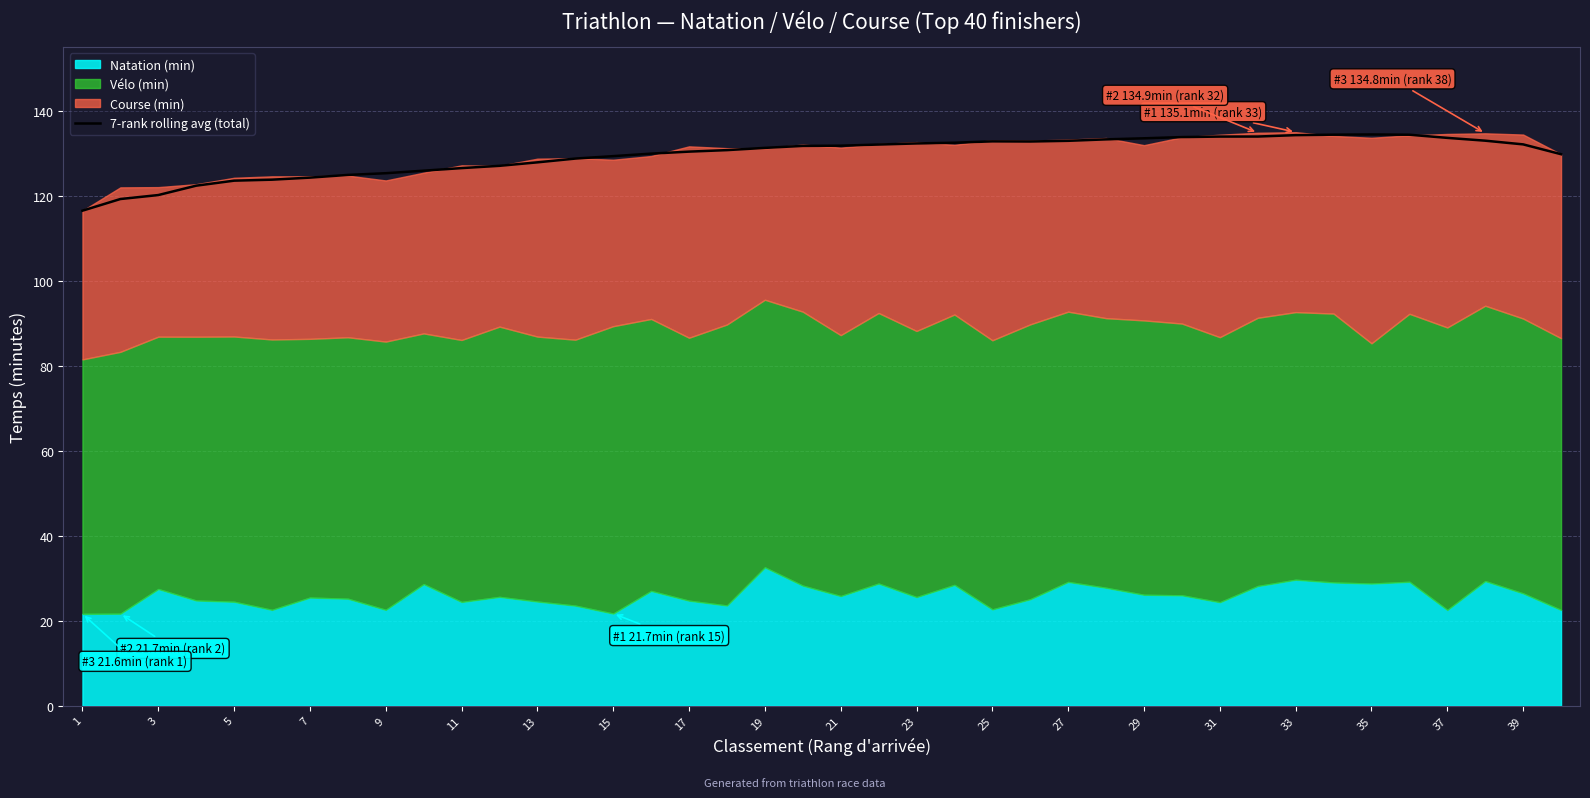

The 7-rank rolling avg (total) series shows 133.0 at 27. True or false?

True